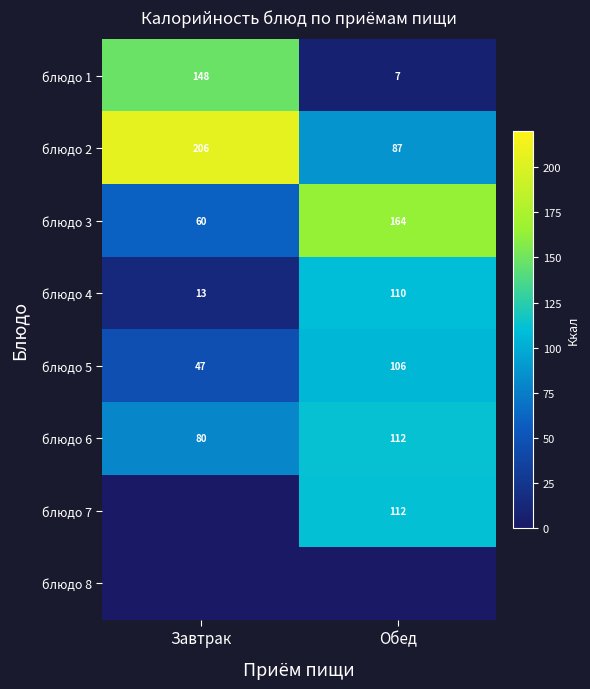

What is the difference between the блюдо 1 values at Обед and Завтрак?

141